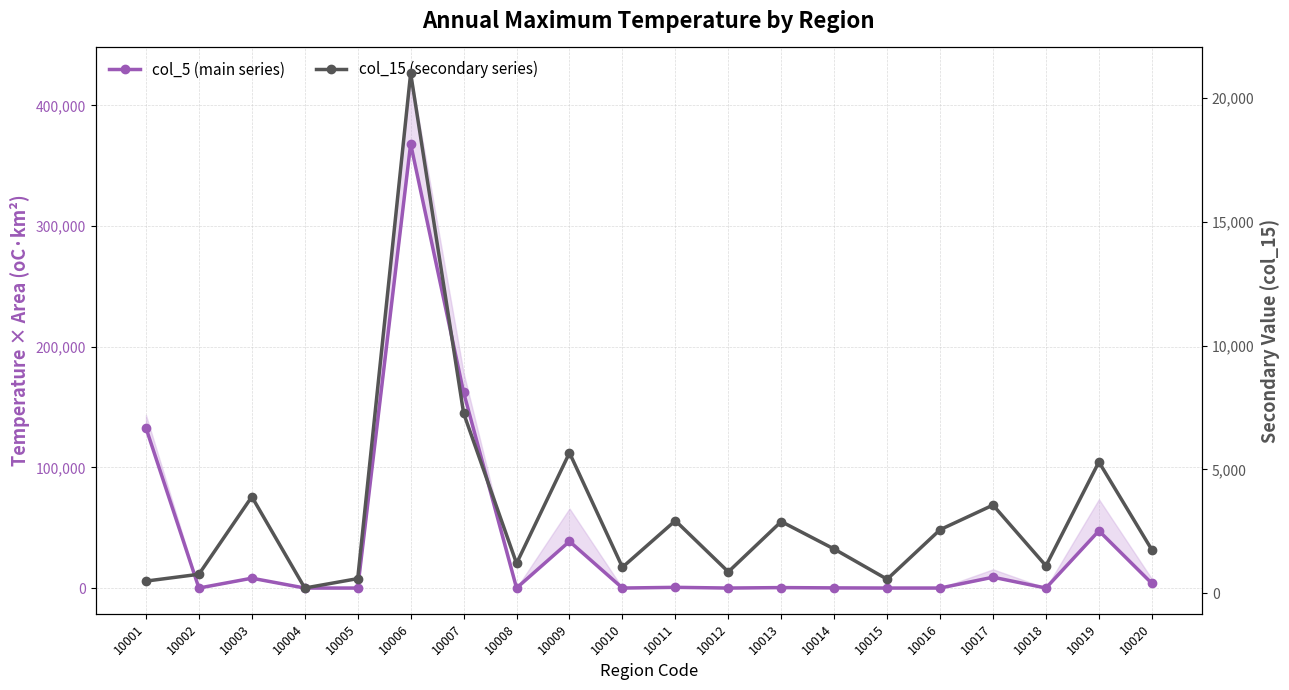

The value of col_15 (secondary series) at 10014 is 954.0. True or false?

False